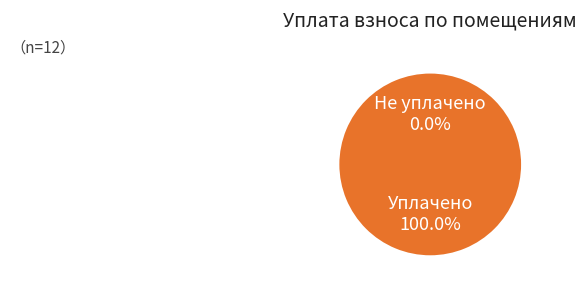

Count the number of slices in the pie.

12